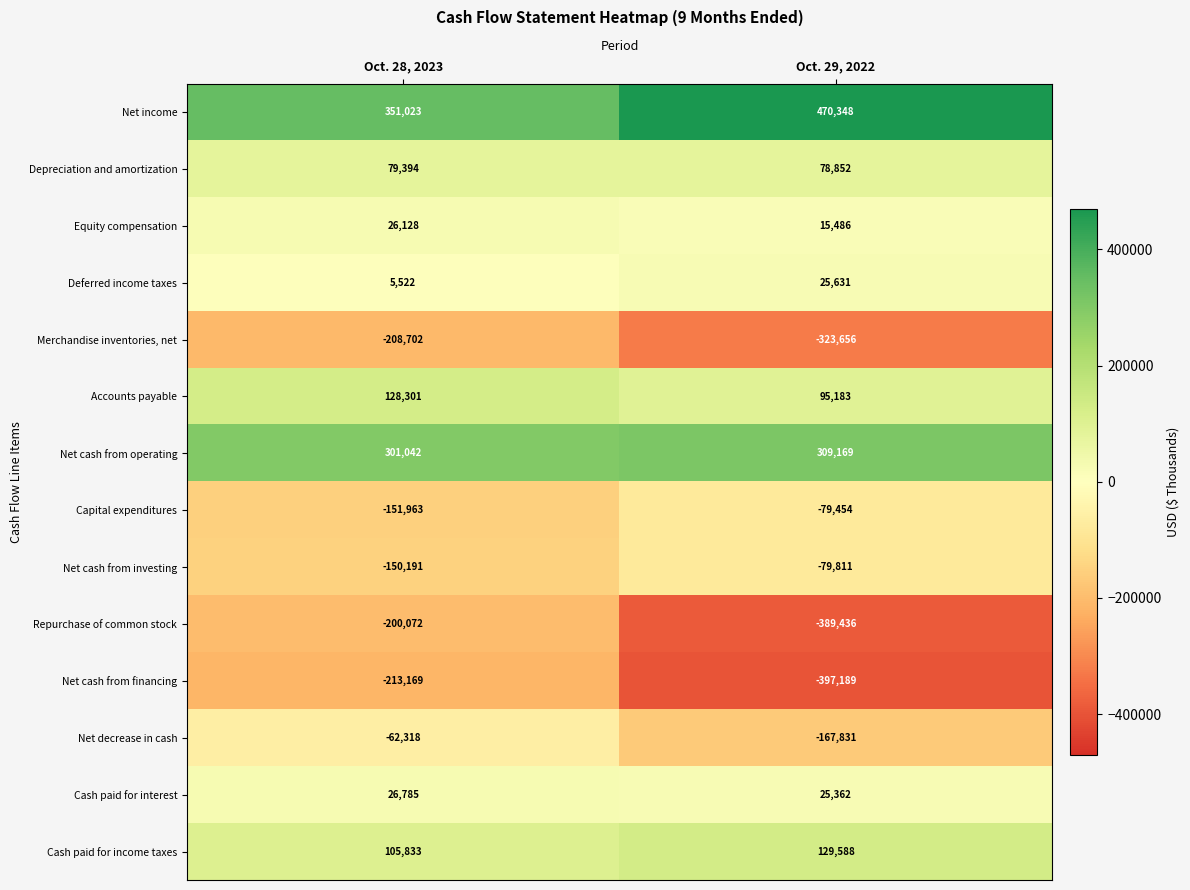

What is the difference between the highest and lowest values at Oct. 29, 2022?

867537